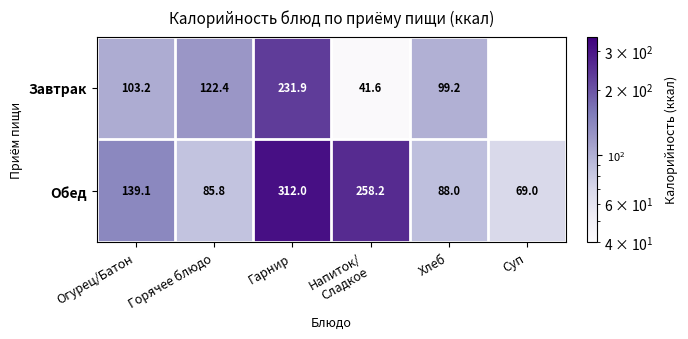

Where does the Обед series first go above 139?

Огурец/Батон